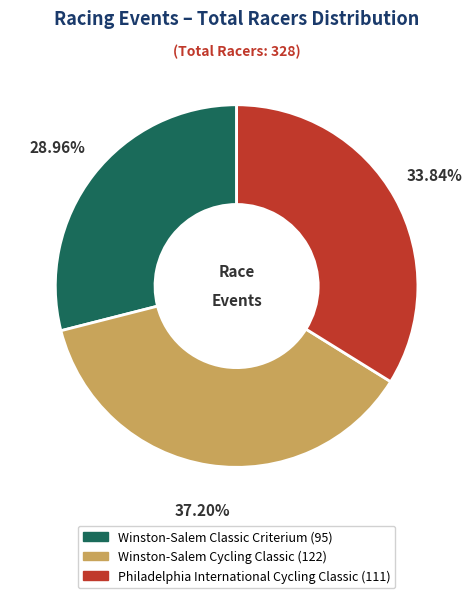

To the nearest percent, what percentage of the pie is Philadelphia International Cycling Classic?

34%